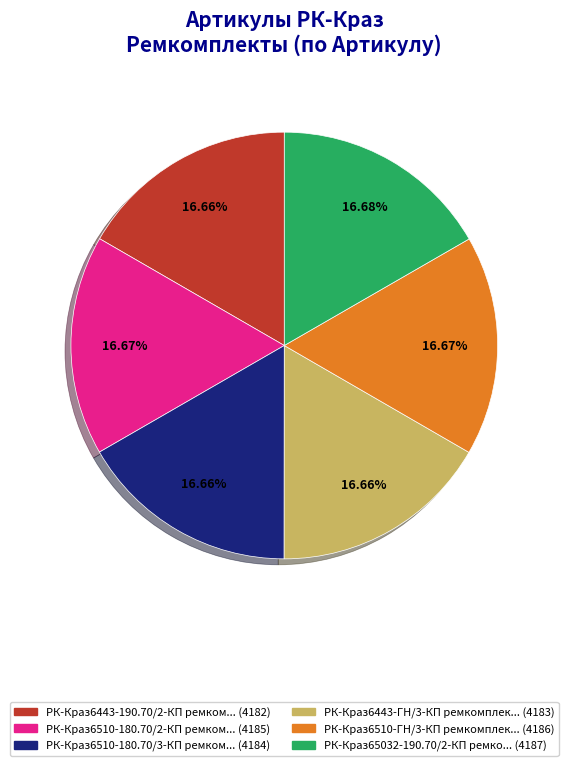

Does any single category account for the majority?

No